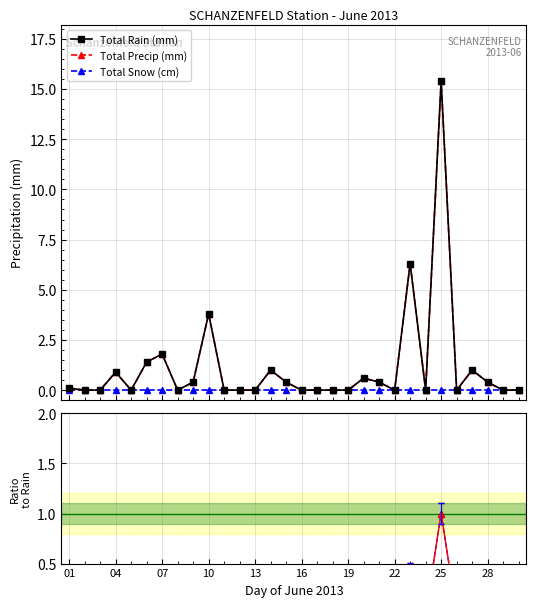

True or false: Total Rain (mm) has a value of -0.4 at 22.

False